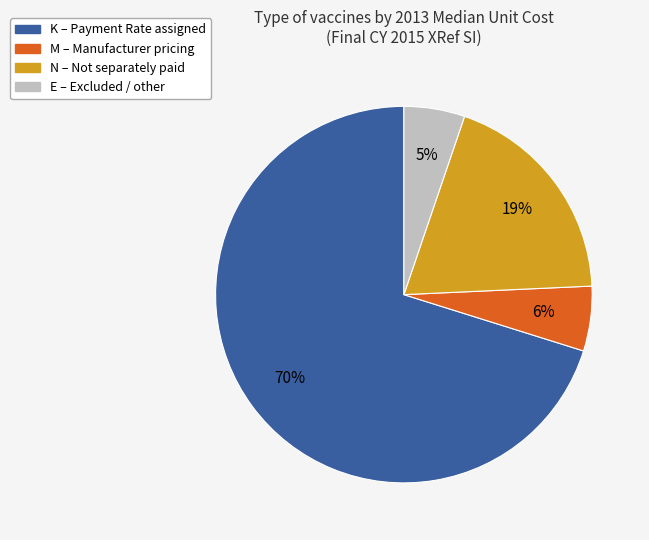

Which category has the biggest portion of the pie?

K